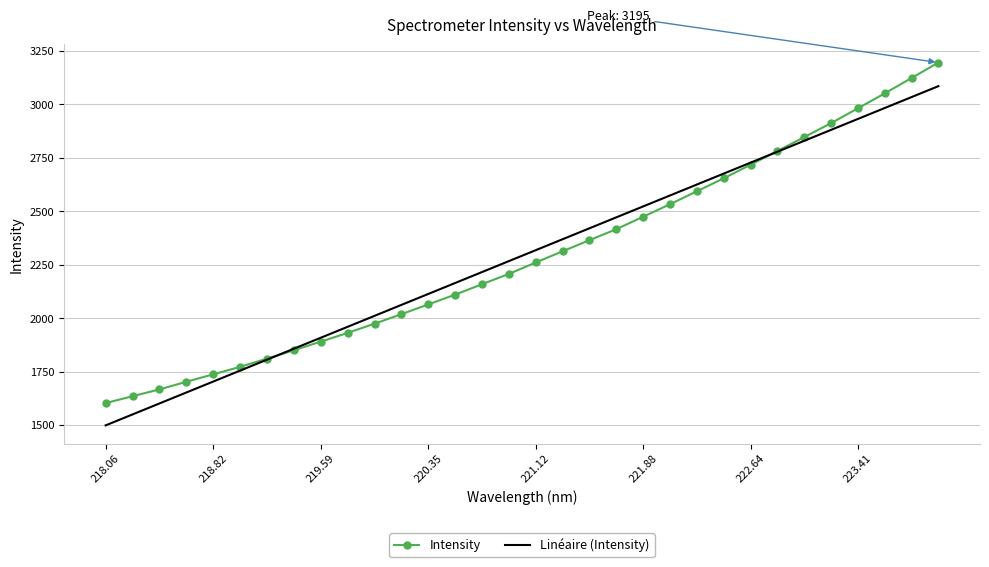

What is the smallest value displayed?

1499.3